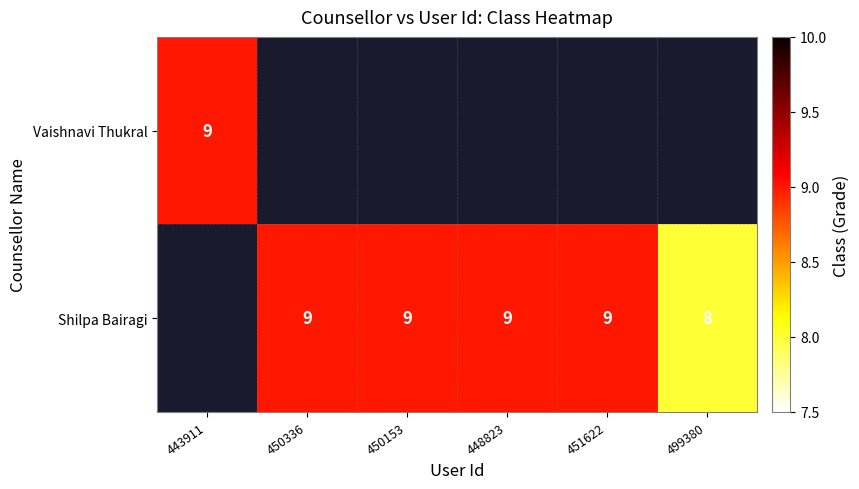

The value of Shilpa Bairagi at 451622 is 6. True or false?

False